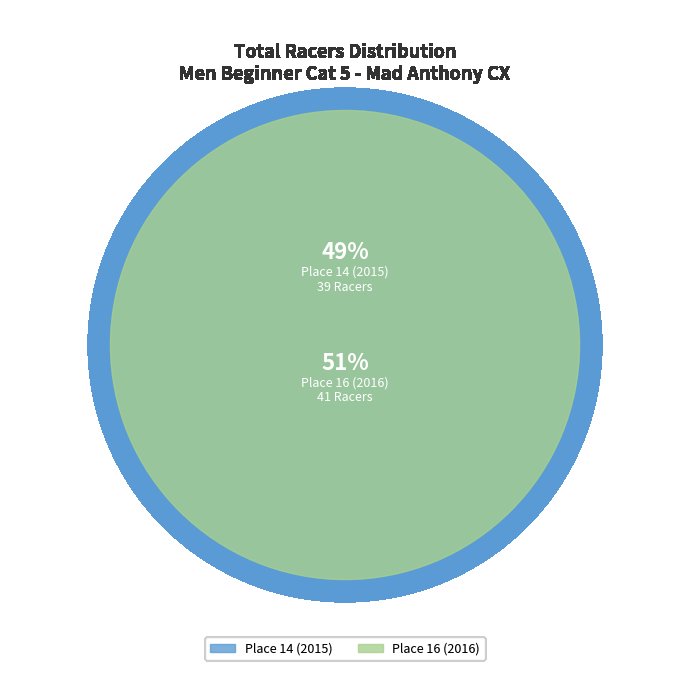

Is there any slice that represents more than half of the pie?

Yes